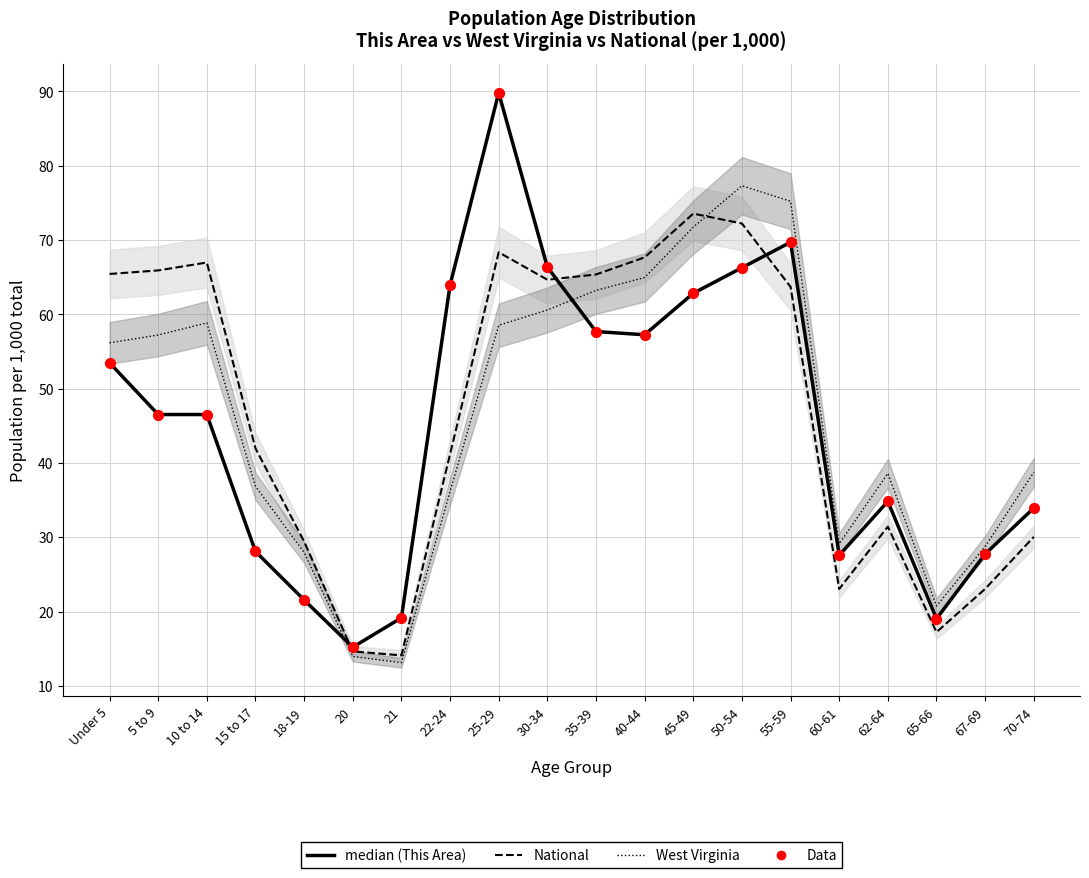

What is the total value across all series at 22-24?

205.2